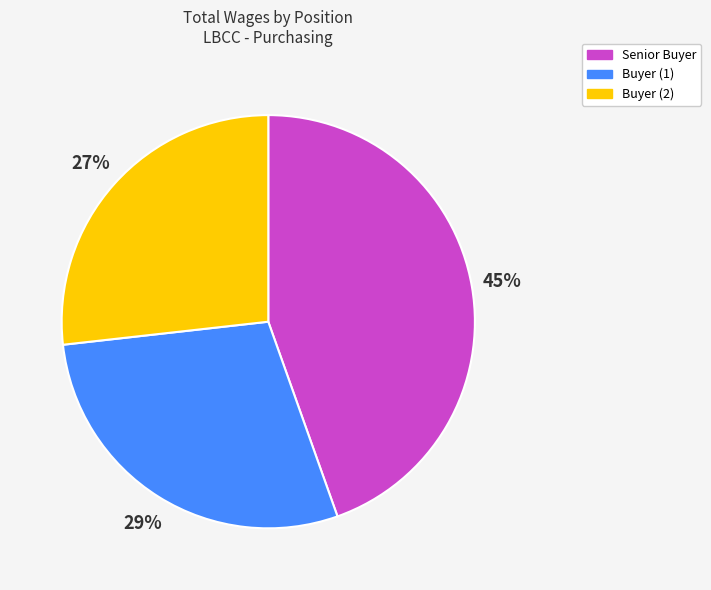

Count the number of slices in the pie.

3